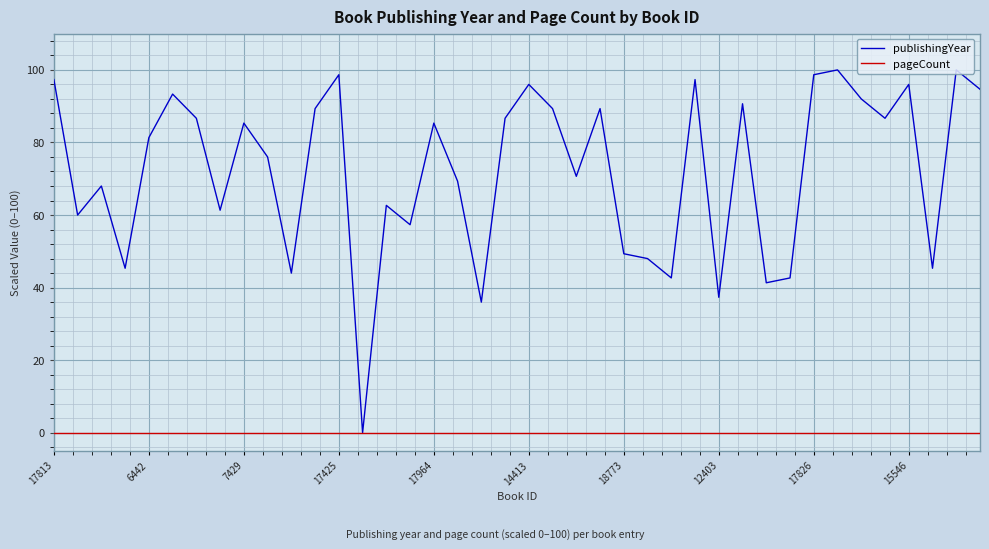

Rank the series by their average value, from highest to lowest.

publishingYear, pageCount